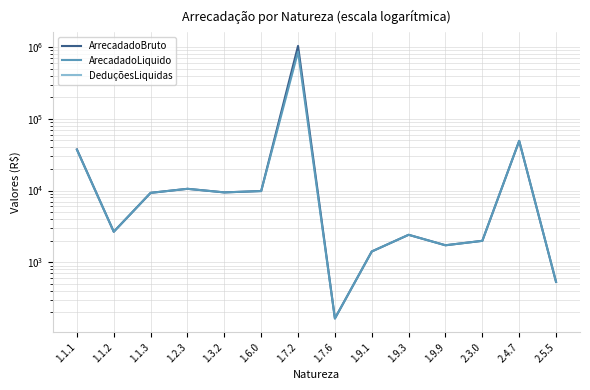

Rank the series by their average value, from highest to lowest.

ArrecadadoBruto, ArecadadoLiquido, DeduçõesLiquidas